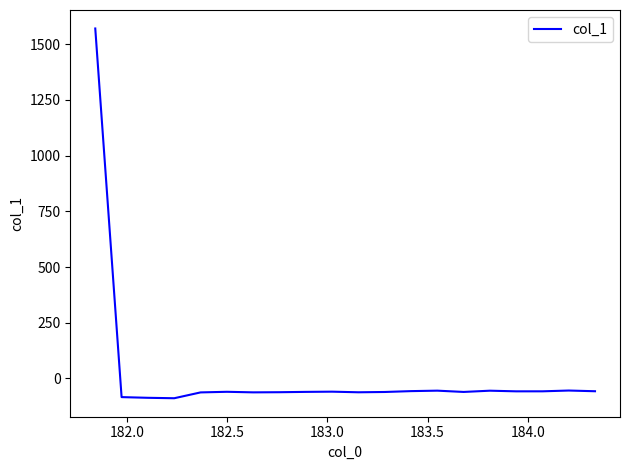

What is the minimum value shown in the chart?

-89.0